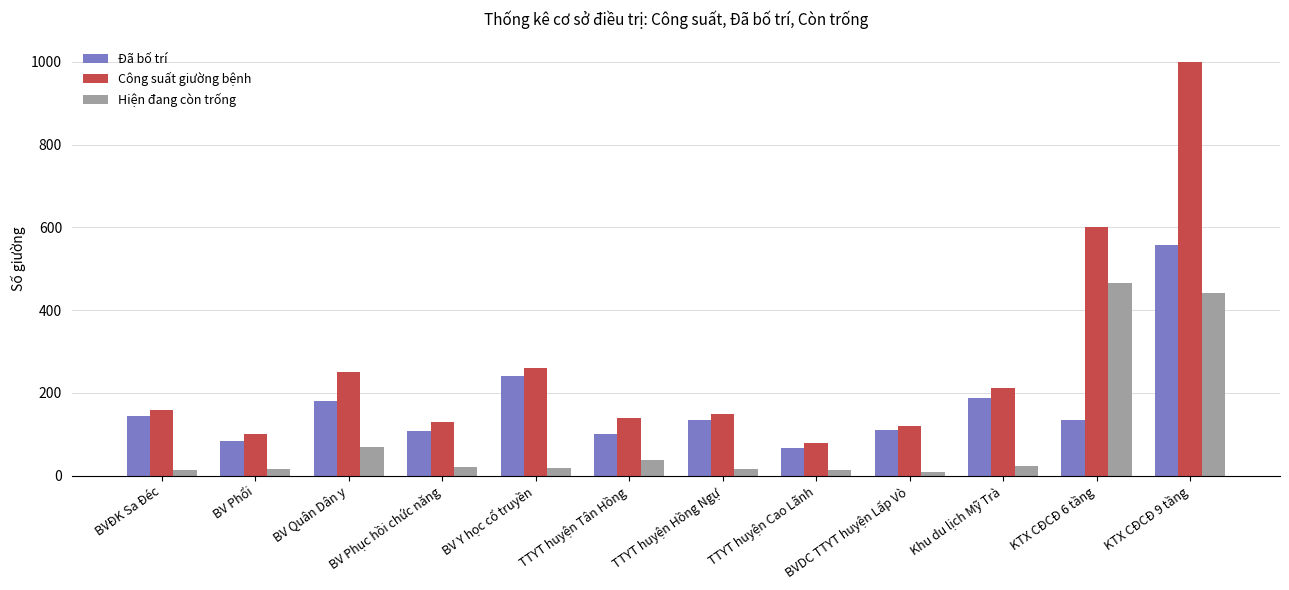

Does the chart contain stacked bars?

No